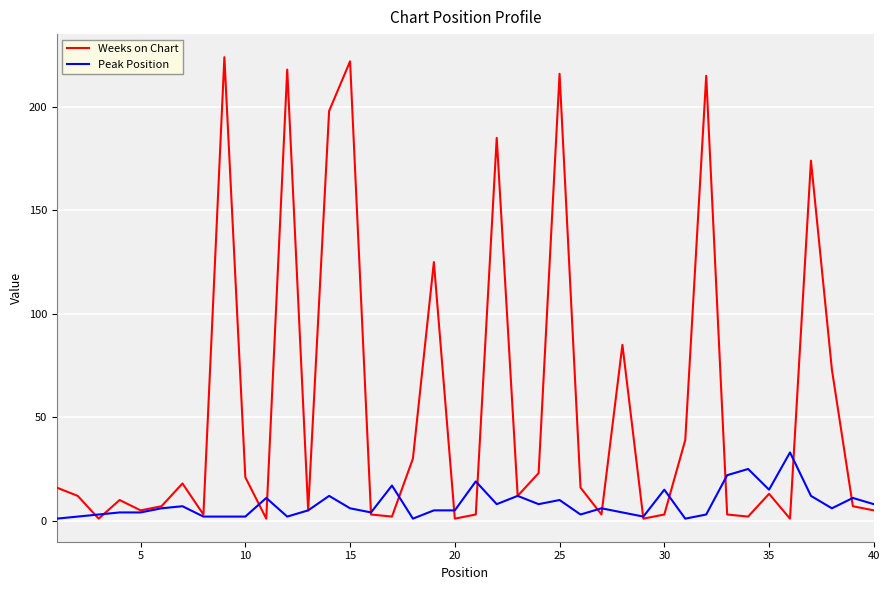

Which series ends up on top after the final intersection of Peak Position and Weeks on Chart?

Peak Position